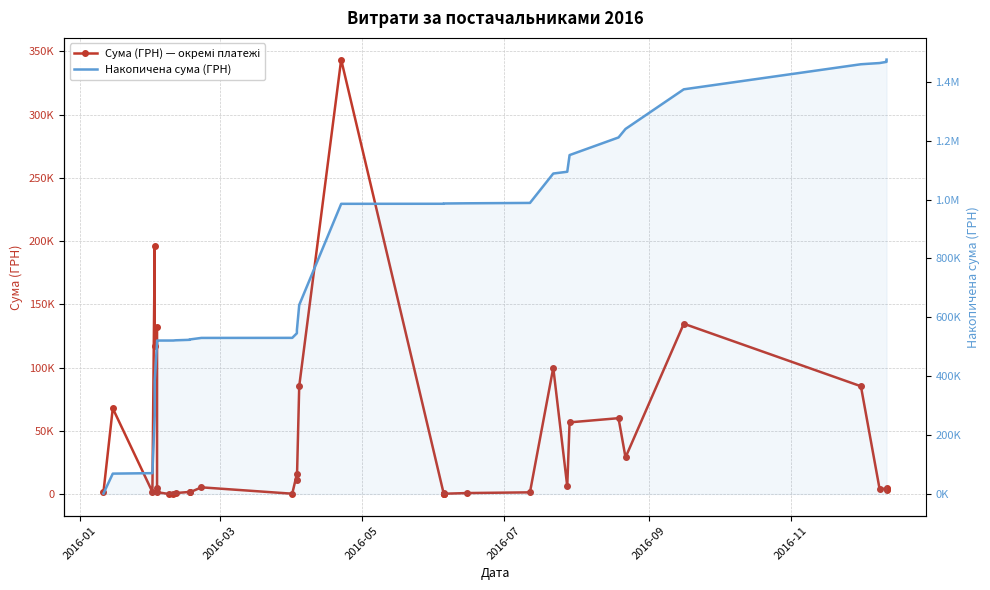

What is the maximum value for Накопичена сума (ГРН)?

1475606.7